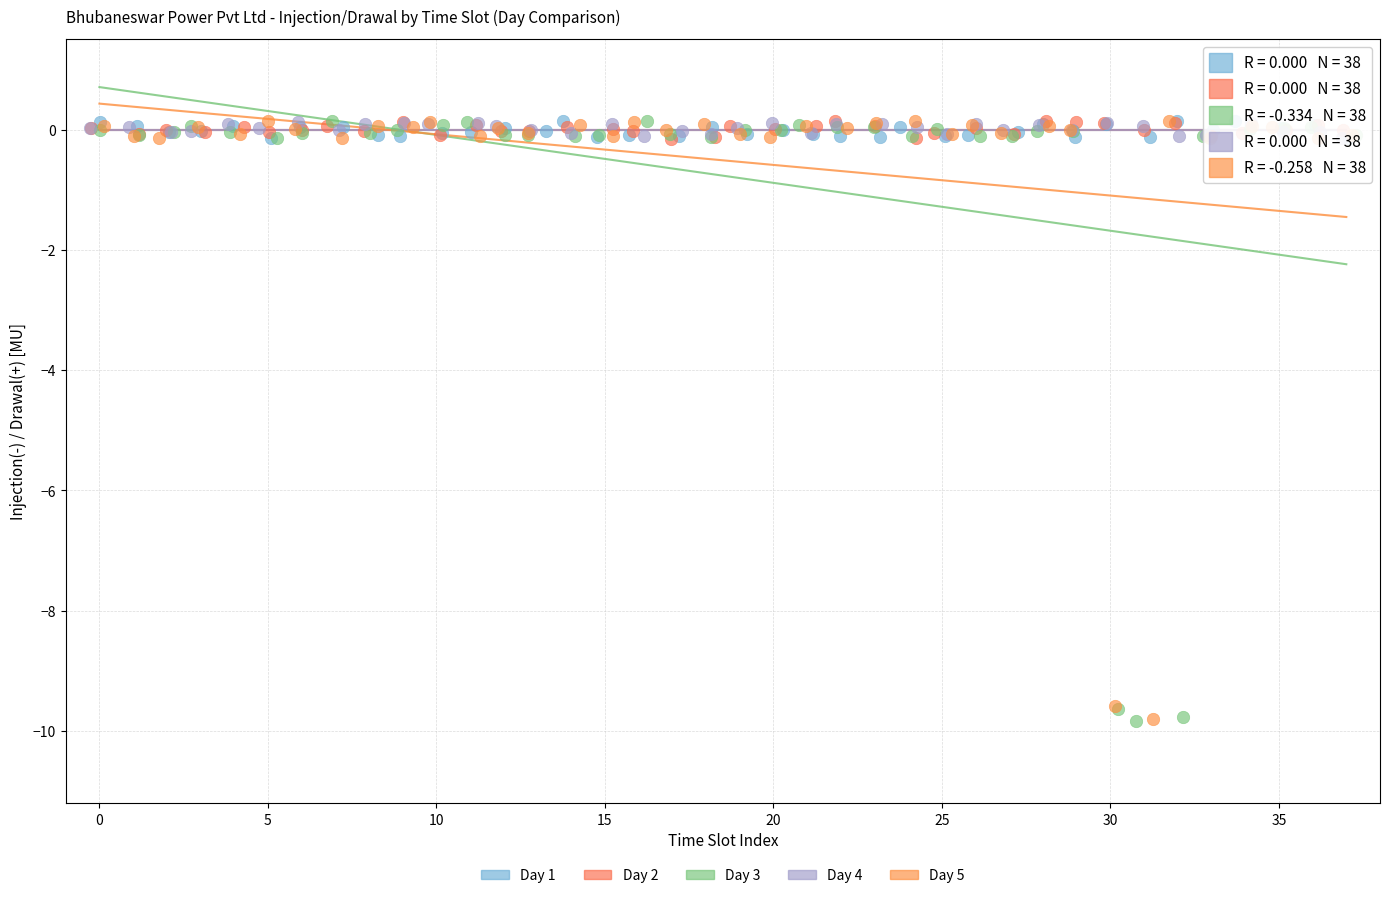

What are all the series names shown in the legend?

Day 1, Day 2, Day 3, Day 4, Day 5